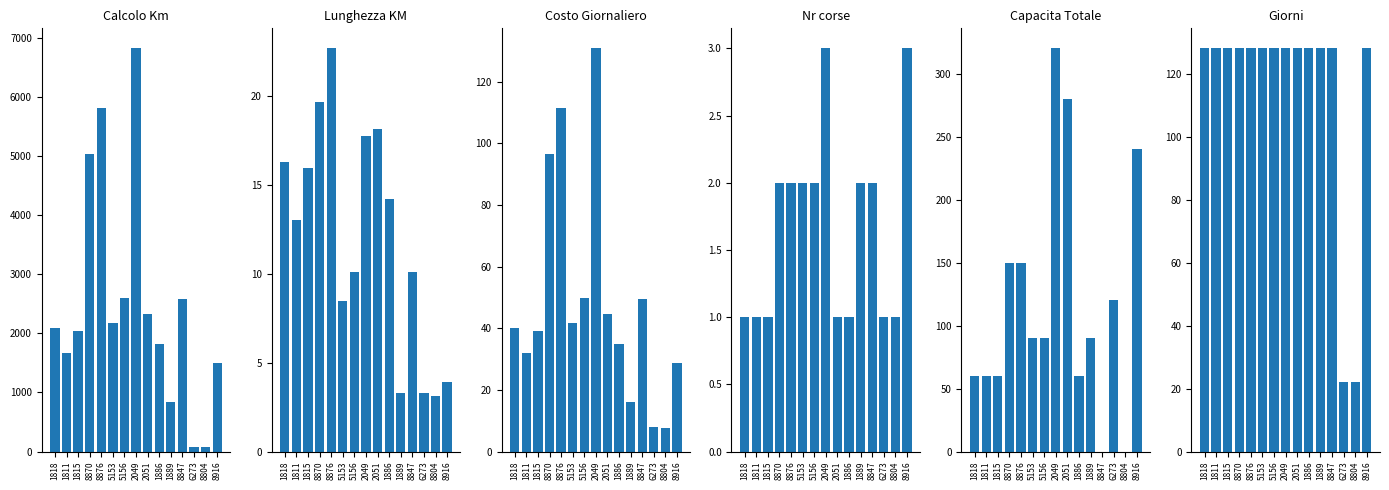

Where does the Lunghezza KM series first go above 13?

1818